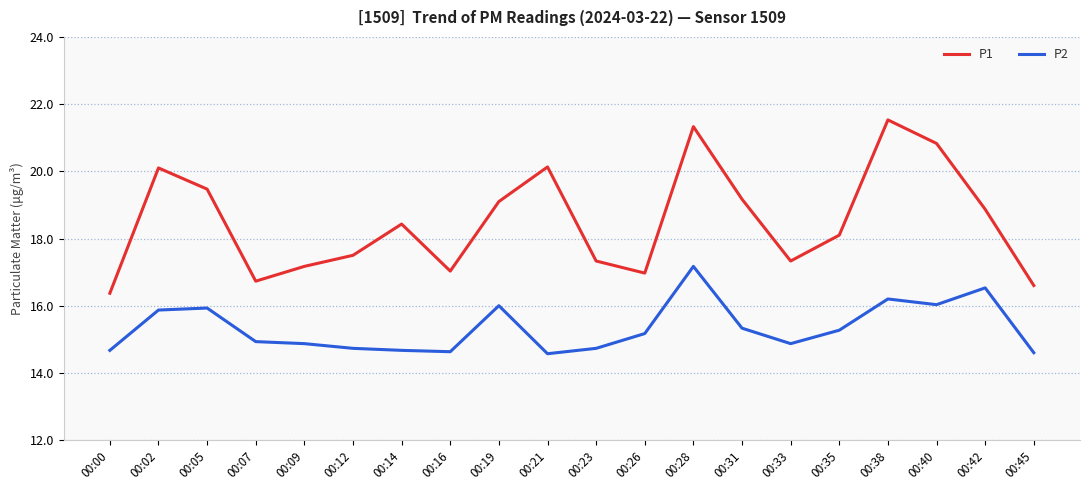

True or false: P2 has a value of 6.2 at 00:26.

False